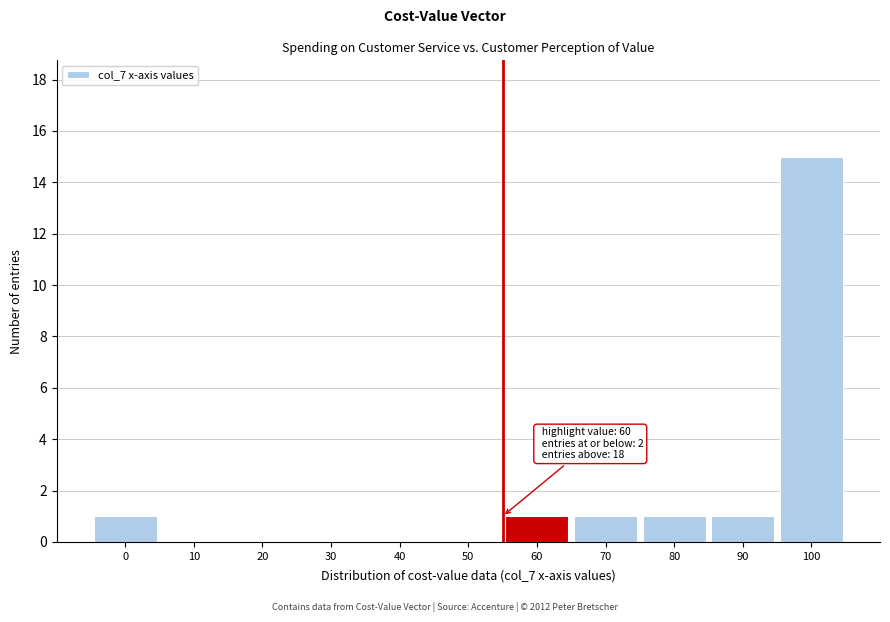

Reading left to right, transcribe all the data shown in this chart.

0=1	10=0	20=0	30=0	40=0	50=0	60=1	70=1	80=1	90=1	100=15